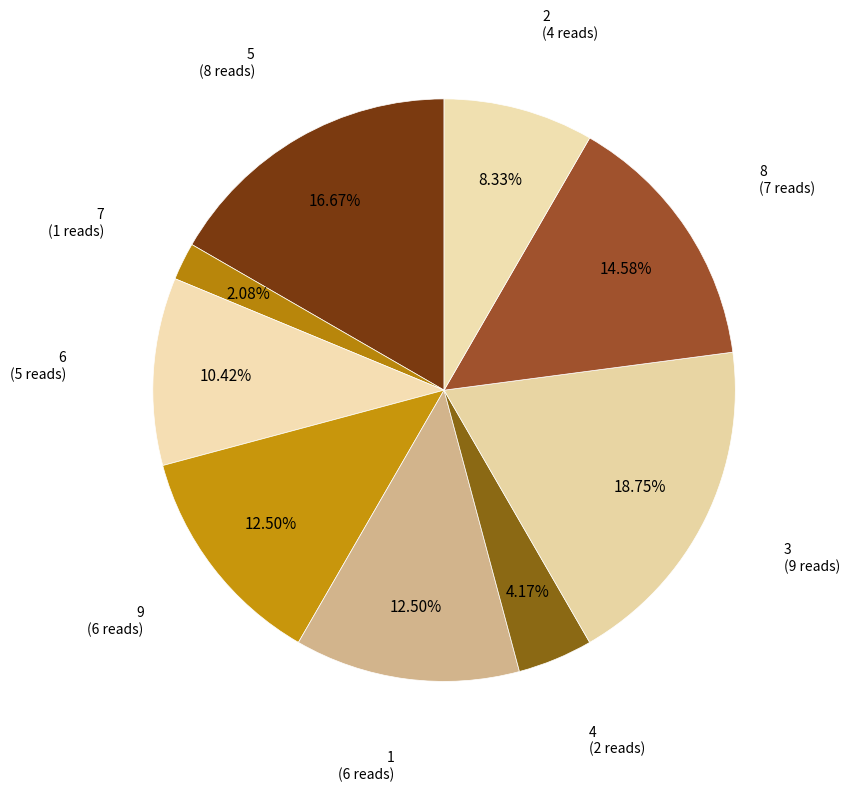

Count the number of slices in the pie.

9